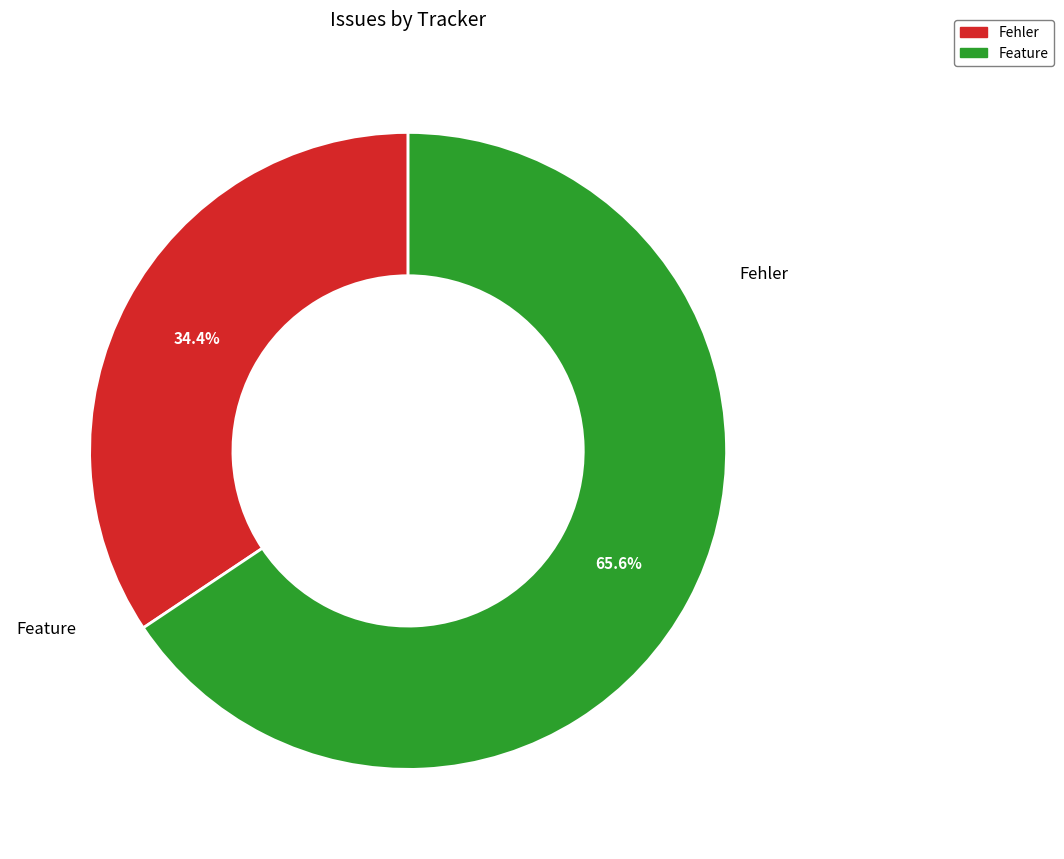

Which has a higher value, Feature or Fehler?

Feature